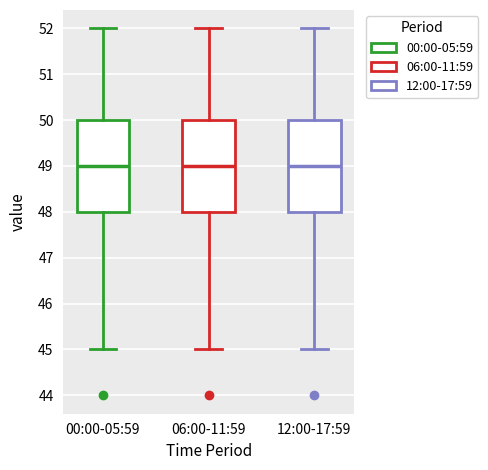

Where does the upper whisker of the box for 06:00-11:59 end on the y-axis? The values are not printed on the chart, so give them approximately, as read against the axis.

52